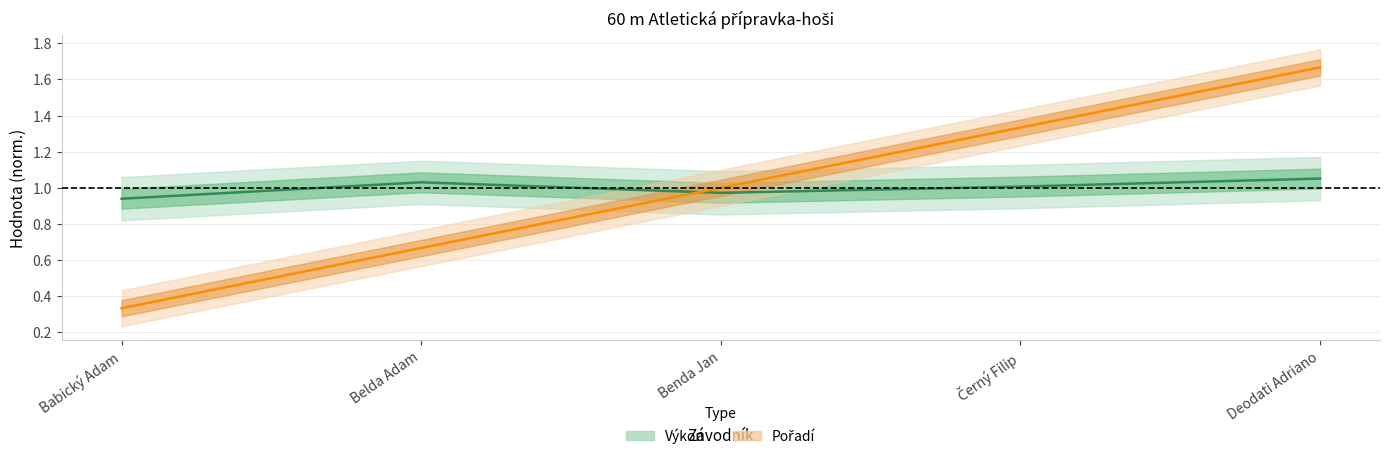

What is the difference between the highest and lowest values at Černý Filip?

0.3